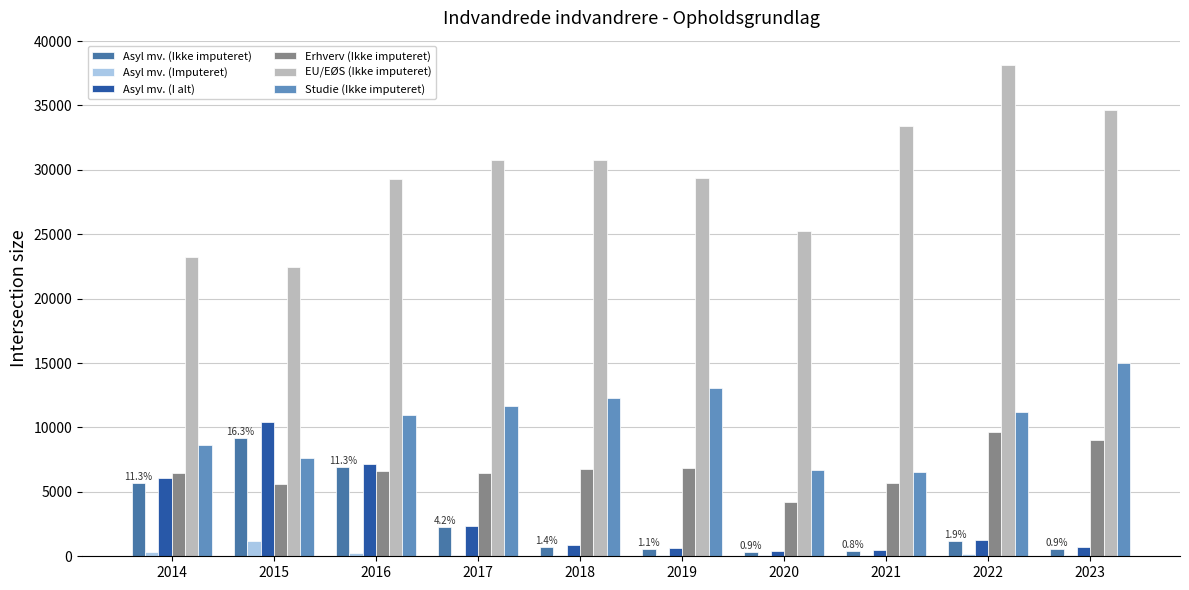

How many data points does each series have?

10